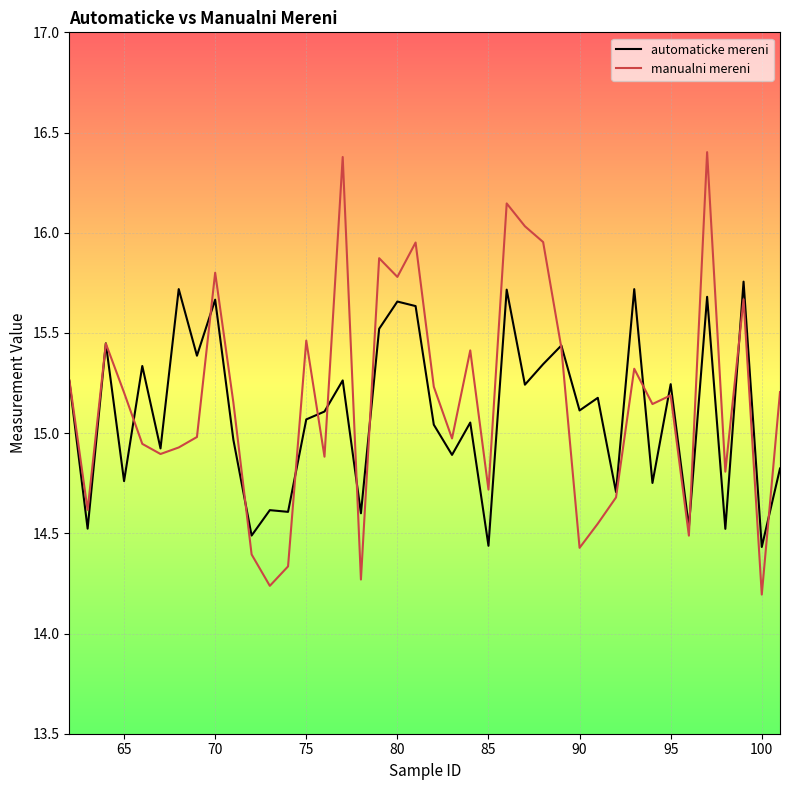

What is the highest value of the manualni mereni series?

16.4